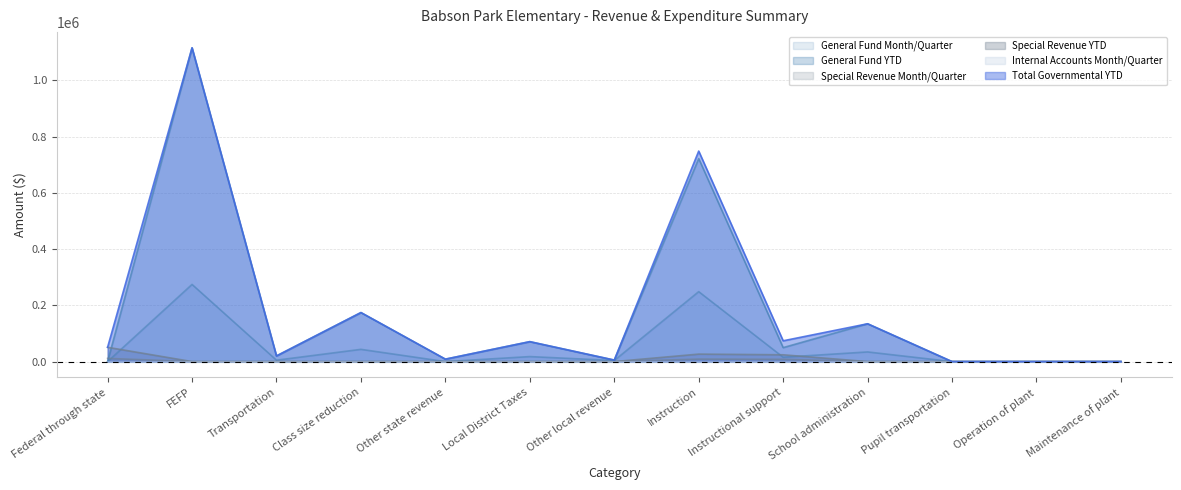

At which label does General Fund YTD first exceed 20142?

FEFP